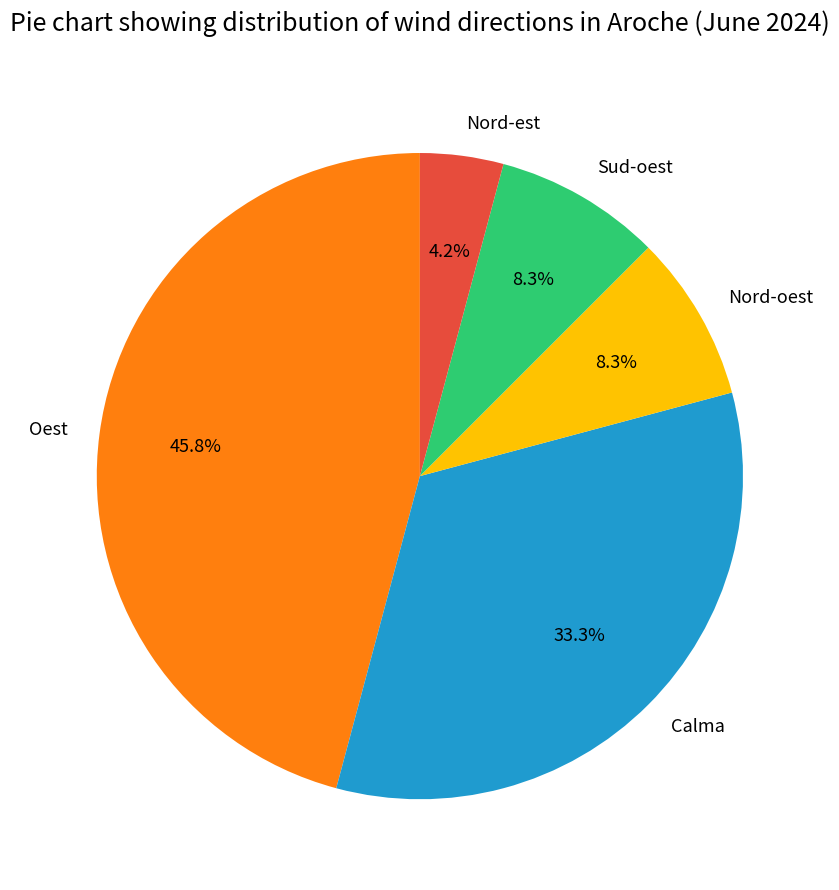

Which category has the biggest portion of the pie?

Oest